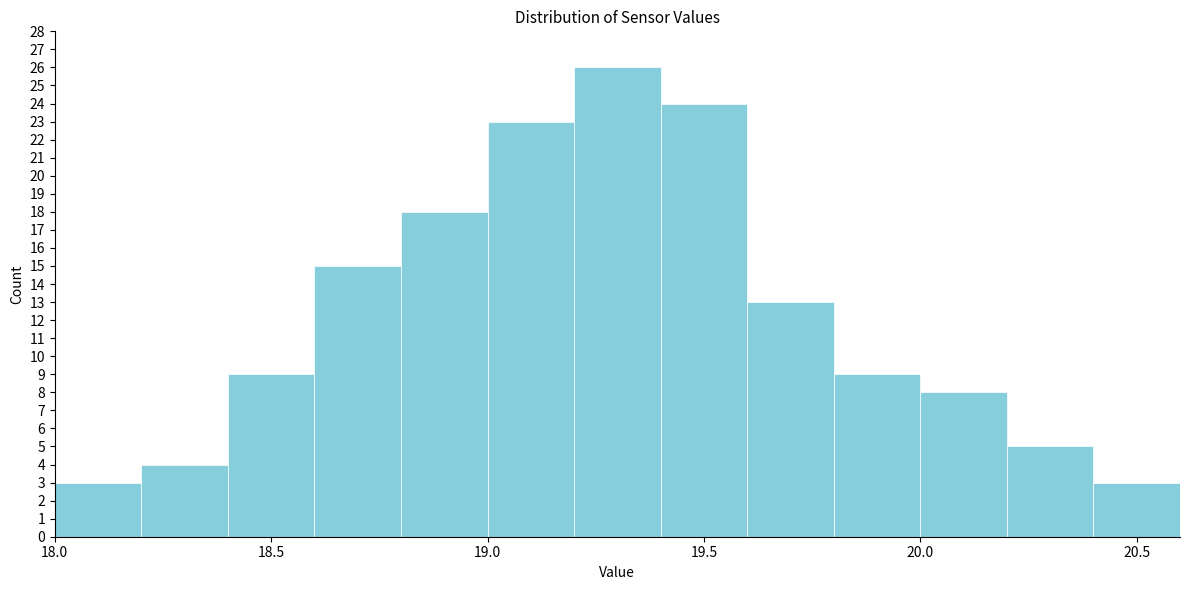

What is the height of the bar covering 20.2 to 20.4 on the x-axis? The values are not printed on the chart, so give them approximately, as read against the axis.

5